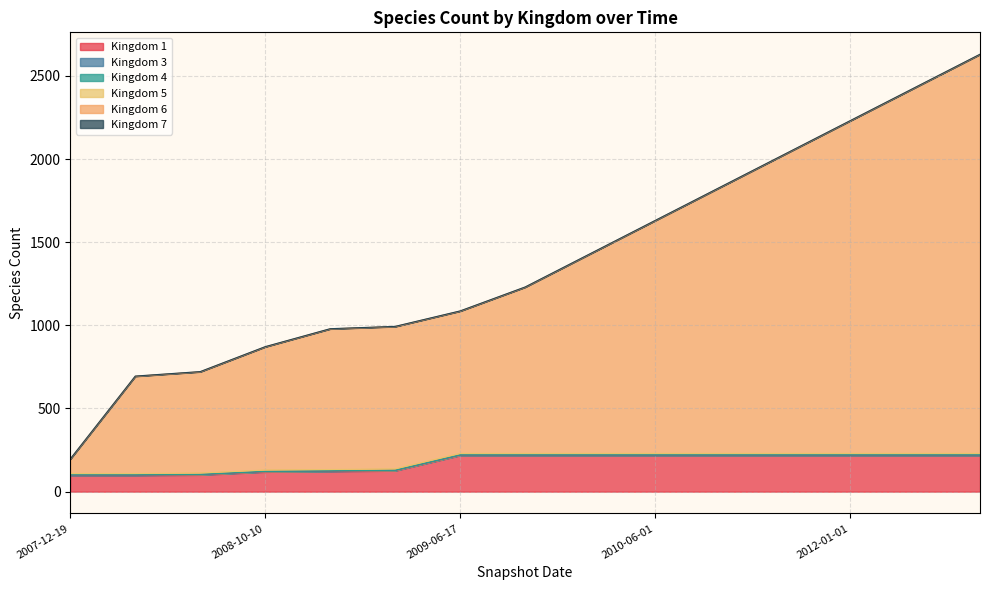

True or false: 1 and 5 cross at least once.

False